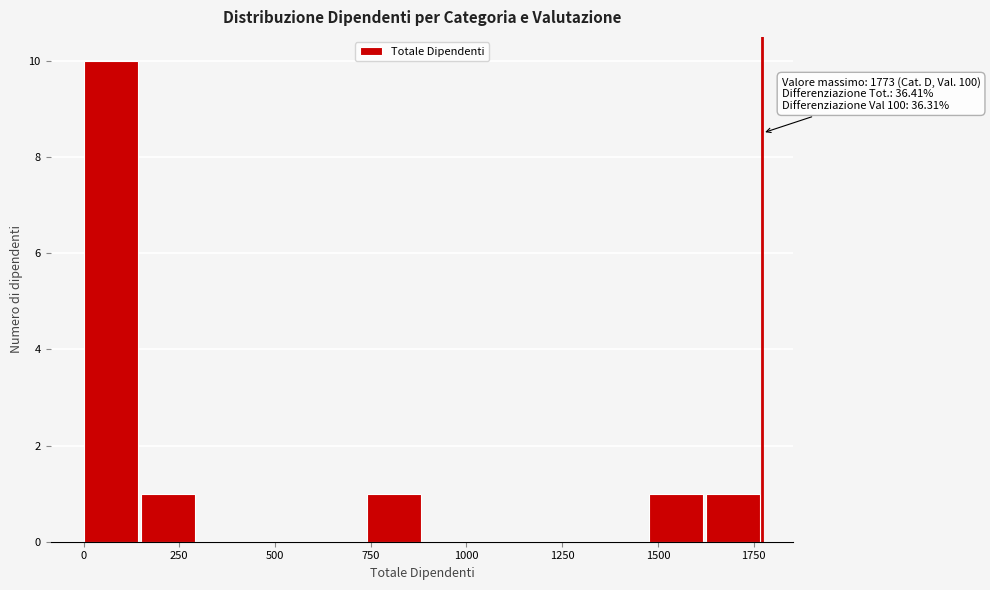

Around what value on the x-axis is the tallest bar? Give the approximate position of its centre, as read against the axis.

50